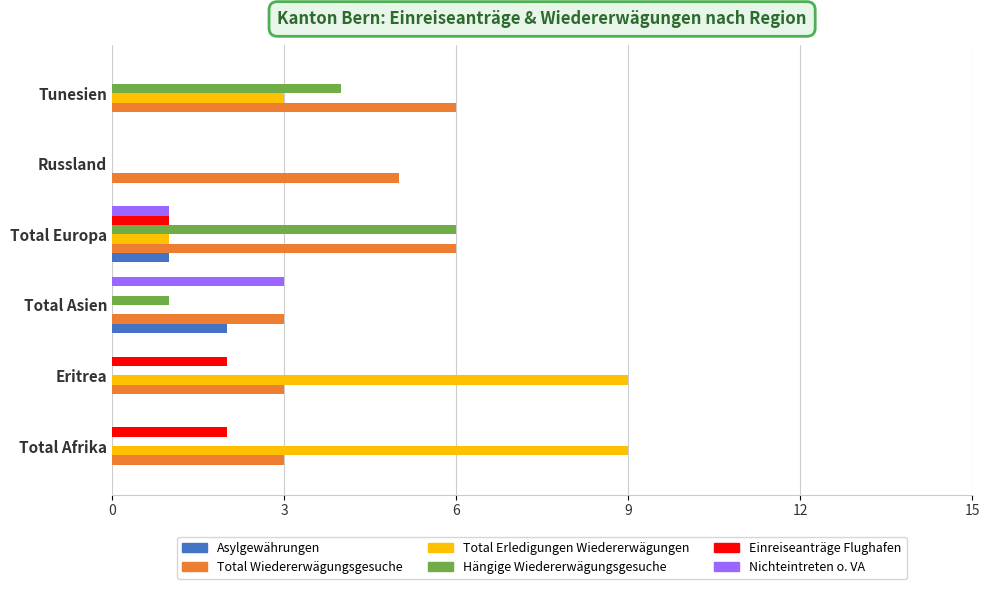

The value of Einreiseanträge Flughafen at Total Asien is 0. True or false?

True